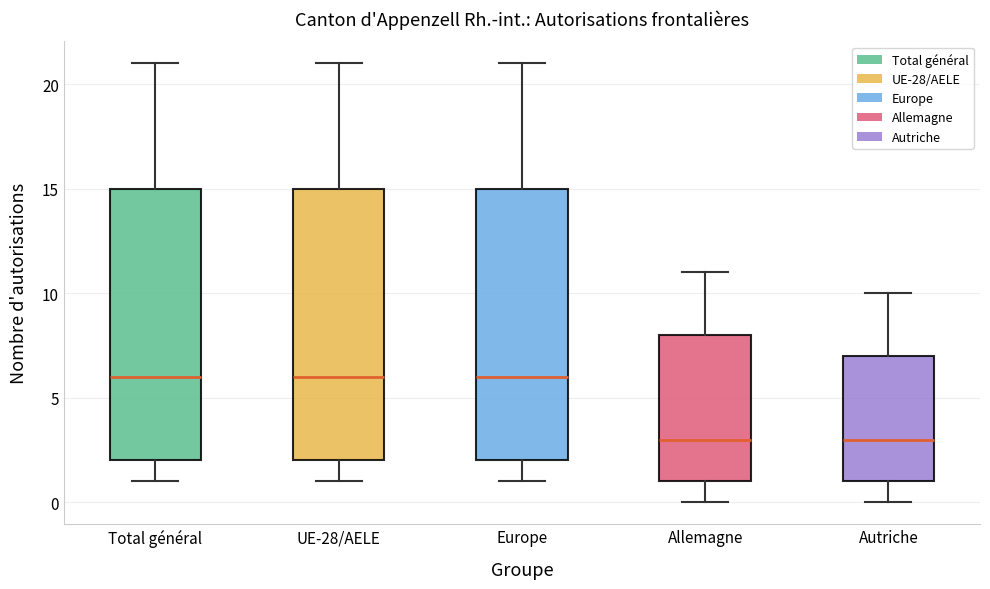

Reading left to right, transcribe this box plot: for each box, give where its median line is, the range the box spans, and where its two whiskers end, as read against the y-axis. The values are not printed on the chart, so give them approximately, as read against the axis.

Total général: median 6, box 2 to 15, whiskers 1 to 21
UE-28/AELE: median 6, box 2 to 15, whiskers 1 to 21
Europe: median 6, box 2 to 15, whiskers 1 to 21
Allemagne: median 3, box 1 to 8, whiskers 0 to 11
Autriche: median 3, box 1 to 7, whiskers 0 to 10